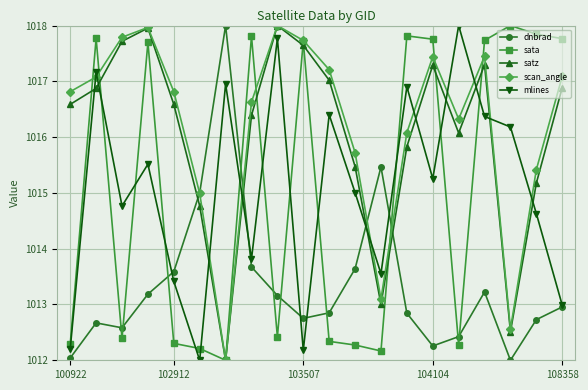

What is the value of the sata point at the 13th from the left?

1012.2